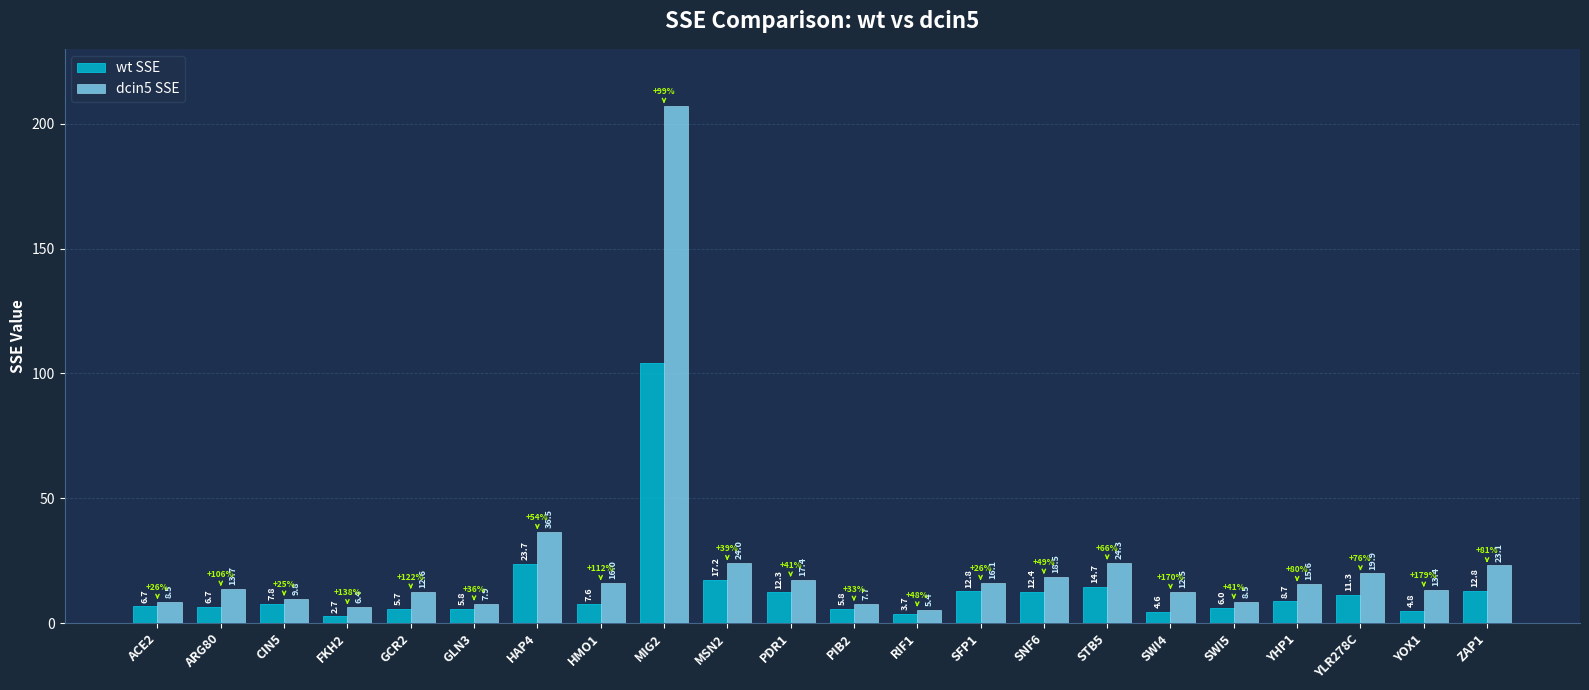

What is the total value across all series at ZAP1?

35.9